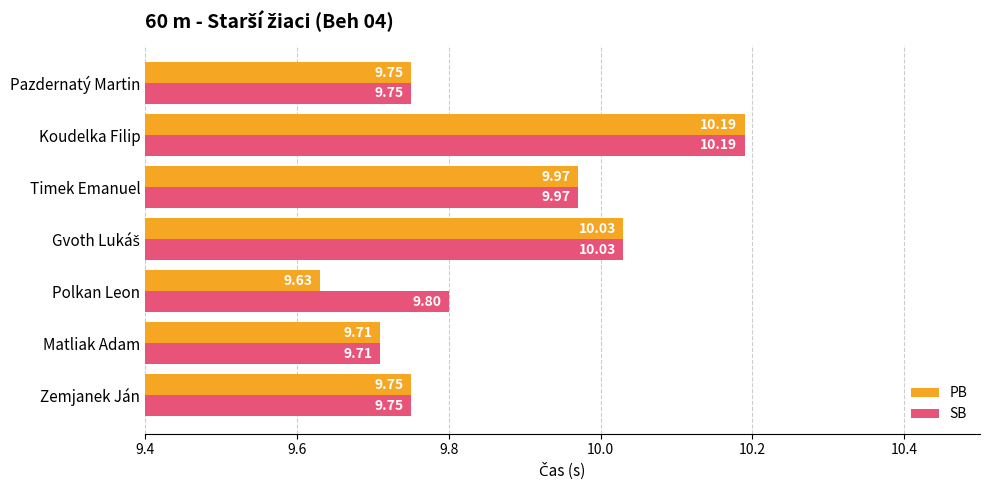

What is the highest value of the SB series?

10.2